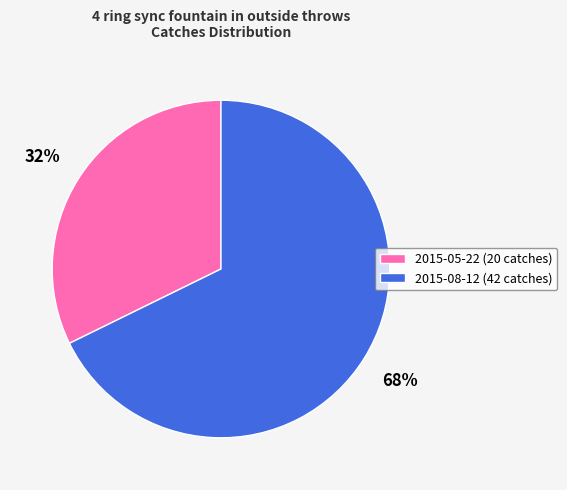

Is the sum of 2015-08-12 (42 catches) and 2015-05-22 (20 catches) greater than half?

Yes